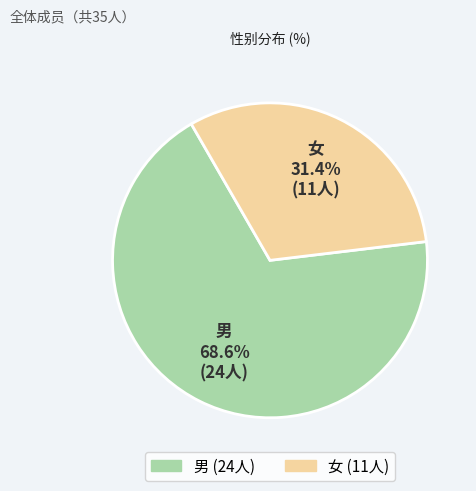

To the nearest percent, what is the difference between the largest and smallest slice percentages?

37%